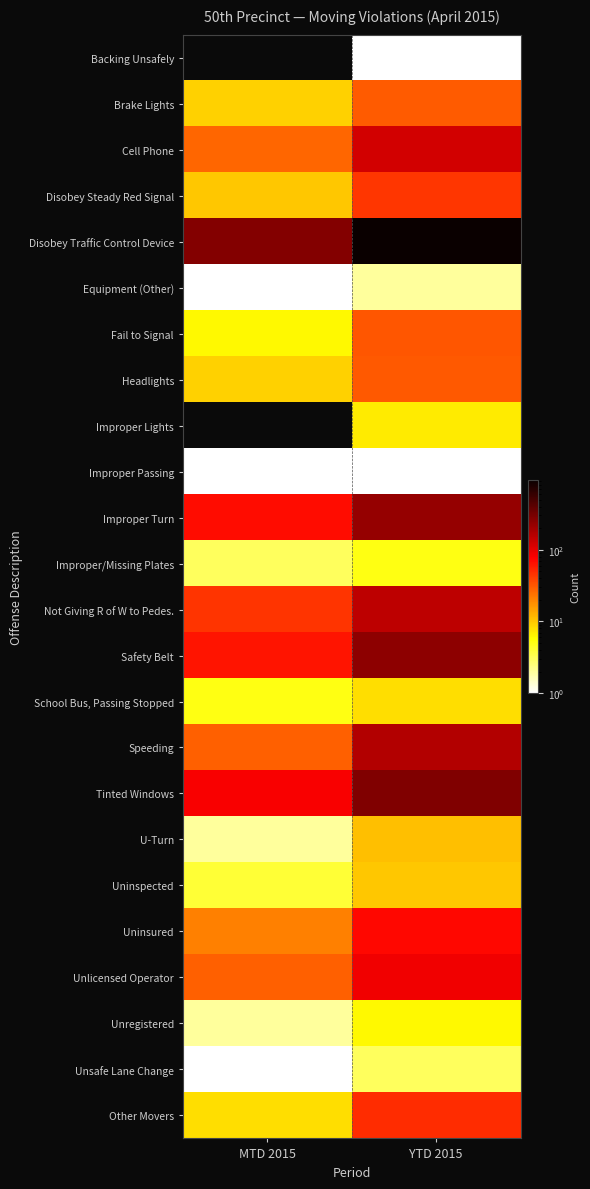

Reading left to right, list all the values displayed in this chart.

Backing Unsafely: MTD 2015=0	YTD 2015=1
Brake Lights: MTD 2015=9	YTD 2015=30
Cell Phone: MTD 2015=27	YTD 2015=122
Disobey Steady Red Signal: MTD 2015=10	YTD 2015=44
Disobey Traffic Control Device: MTD 2015=271	YTD 2015=939
Equipment (Other): MTD 2015=1	YTD 2015=2
Fail to Signal: MTD 2015=6	YTD 2015=32
Headlights: MTD 2015=9	YTD 2015=31
Improper Lights: MTD 2015=0	YTD 2015=7
Improper Passing: MTD 2015=1	YTD 2015=1
Improper Turn: MTD 2015=67	YTD 2015=222
Improper/Missing Plates: MTD 2015=3	YTD 2015=5
Not Giving R of W to Pedes.: MTD 2015=45	YTD 2015=149
Safety Belt: MTD 2015=63	YTD 2015=244
School Bus, Passing Stopped: MTD 2015=5	YTD 2015=8
Speeding: MTD 2015=29	YTD 2015=168
Tinted Windows: MTD 2015=81	YTD 2015=278
U-Turn: MTD 2015=2	YTD 2015=11
Uninspected: MTD 2015=4	YTD 2015=10
Uninsured: MTD 2015=21	YTD 2015=72
Unlicensed Operator: MTD 2015=29	YTD 2015=89
Unregistered: MTD 2015=2	YTD 2015=6
Unsafe Lane Change: MTD 2015=1	YTD 2015=3
Other Movers: MTD 2015=8	YTD 2015=49